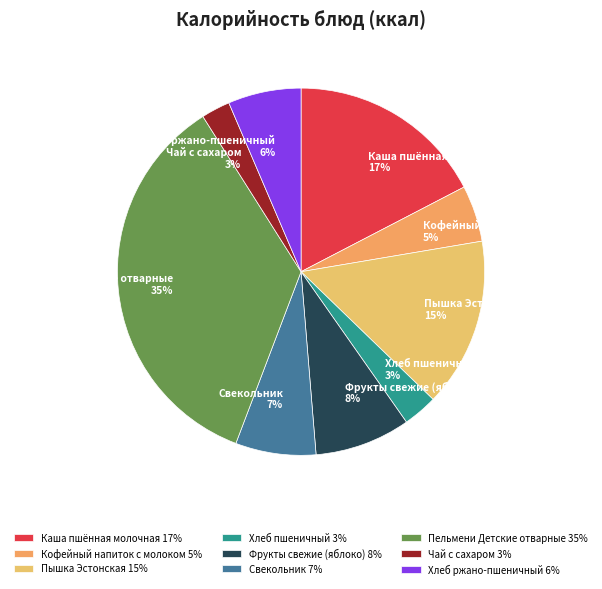

Is the sum of Кофейный напиток с молоком 5% and Хлеб пшеничный 3% greater than half?

No